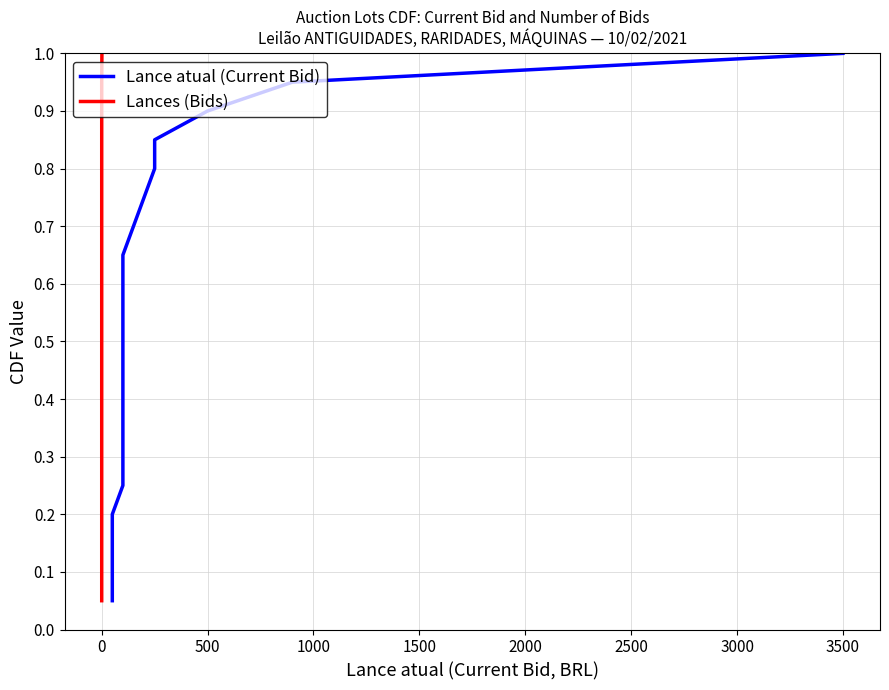

Reading right to left, what are all the values shown in this chart?

Lance atual (Current Bid): 1.0	0.9	0.9	0.8	0.8	0.8	0.7	0.7	0.6	0.6	0.5	0.5	0.4	0.3	0.3	0.2	0.2	0.1	0.1	0.1
Lances (Bids): 1.0	0.9	0.9	0.8	0.8	0.8	0.7	0.7	0.6	0.6	0.5	0.5	0.4	0.3	0.3	0.2	0.2	0.1	0.1	0.1